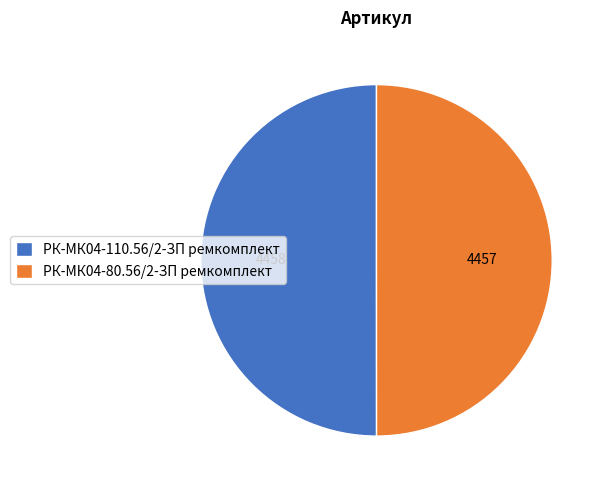

Approximately how many times larger is the value at РК-МК04-80.56/2-ЗП ремкомплект compared to РК-МК04-110.56/2-ЗП ремкомплект?

1.0